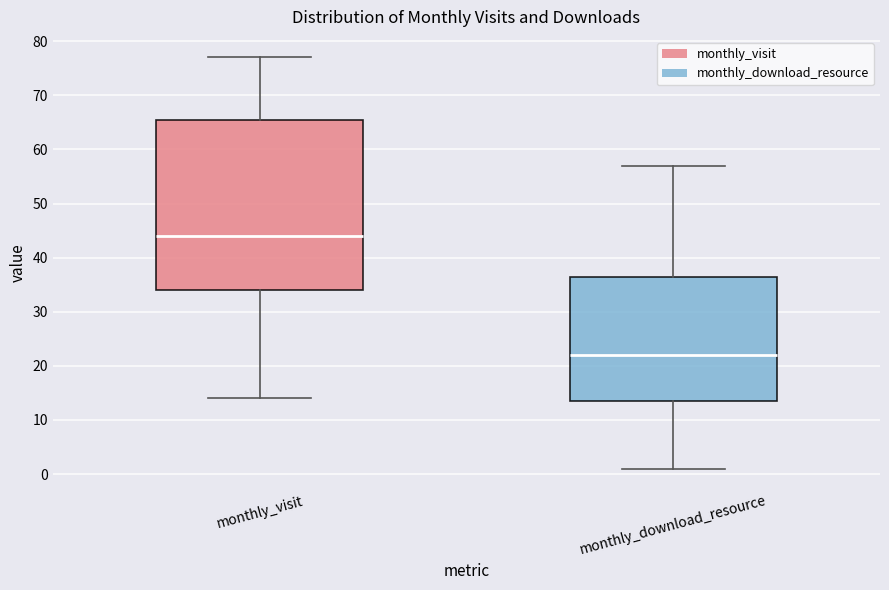

Reading left to right, transcribe this box plot: for each box, give where its median line is, the range the box spans, and where its two whiskers end, as read against the y-axis. The values are not printed on the chart, so give them approximately, as read against the axis.

monthly_visit: median 44, box 34 to 66, whiskers 14 to 77
monthly_download_resource: median 22, box 14 to 37, whiskers 1 to 57